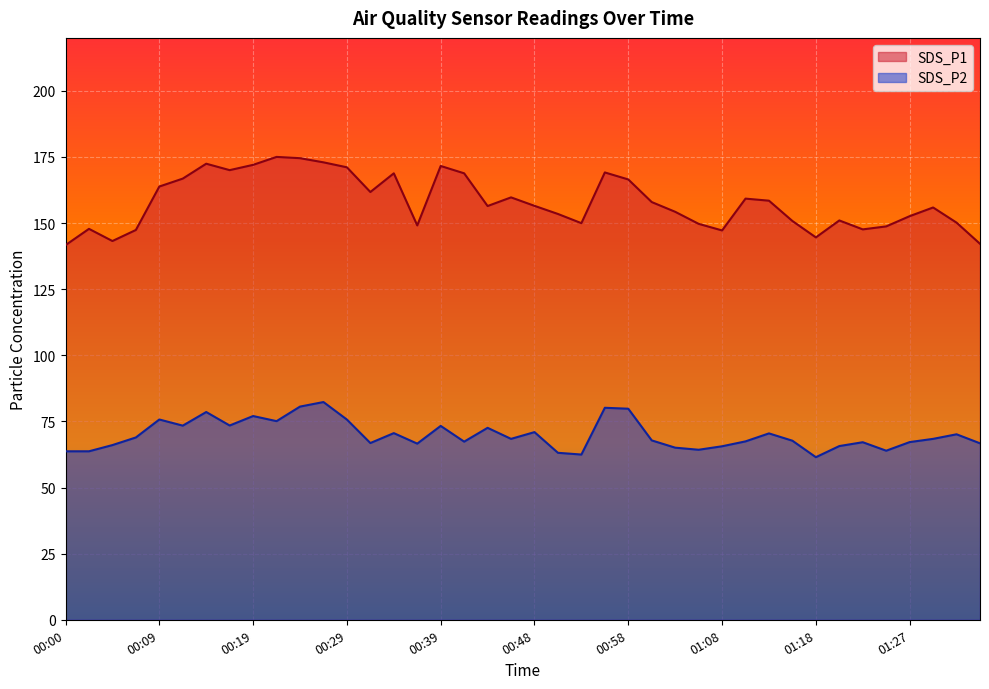

At which label does SDS_P1 first exceed 156?

00:09